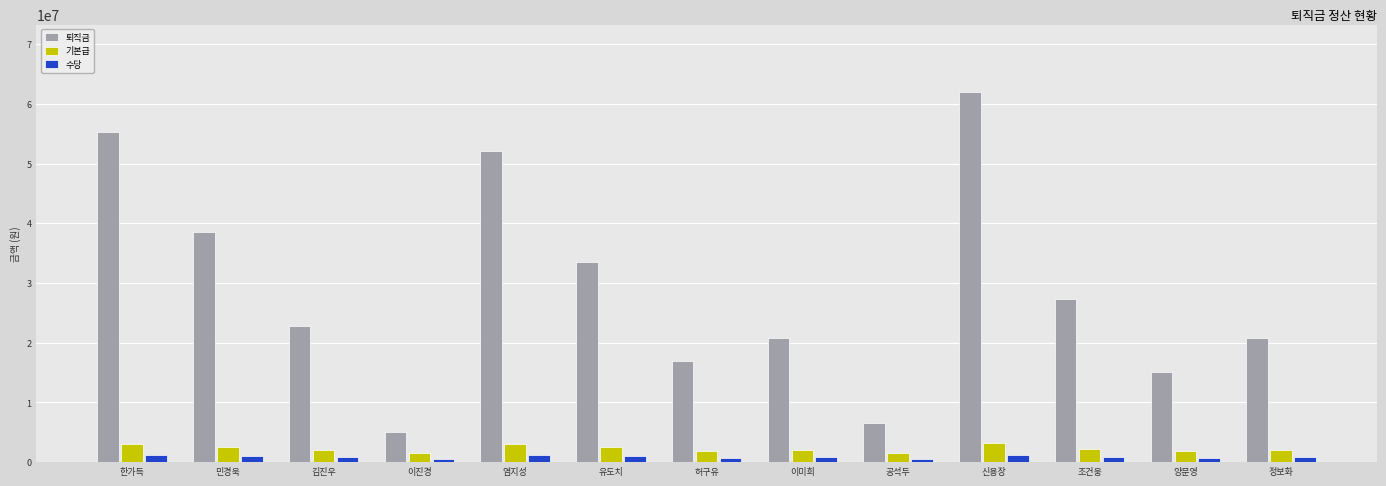

The value of 퇴직금 at 정보화 is 35229334. True or false?

False